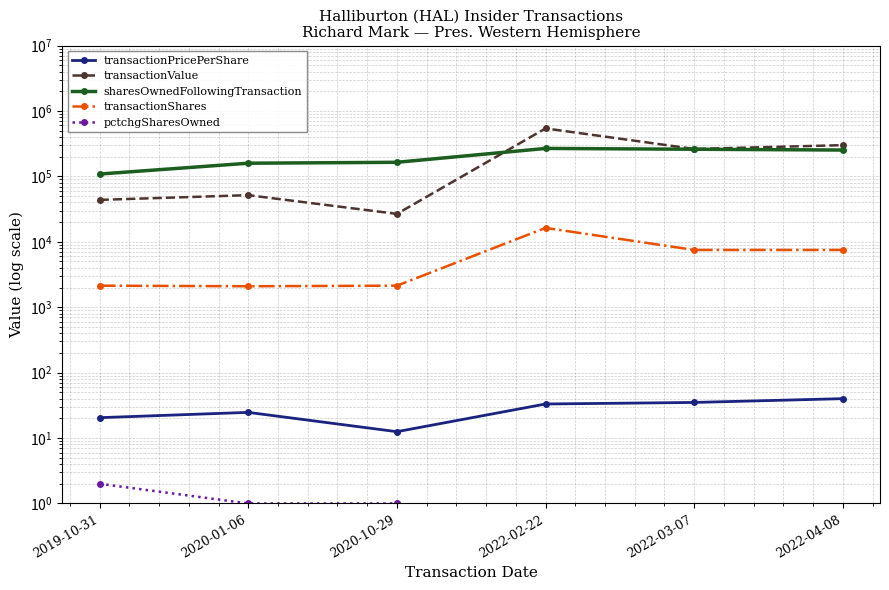

Rank the categories by transactionPricePerShare value from highest to lowest.

2022-04-08, 2022-03-07, 2022-02-22, 2020-01-06, 2019-10-31, 2020-10-29